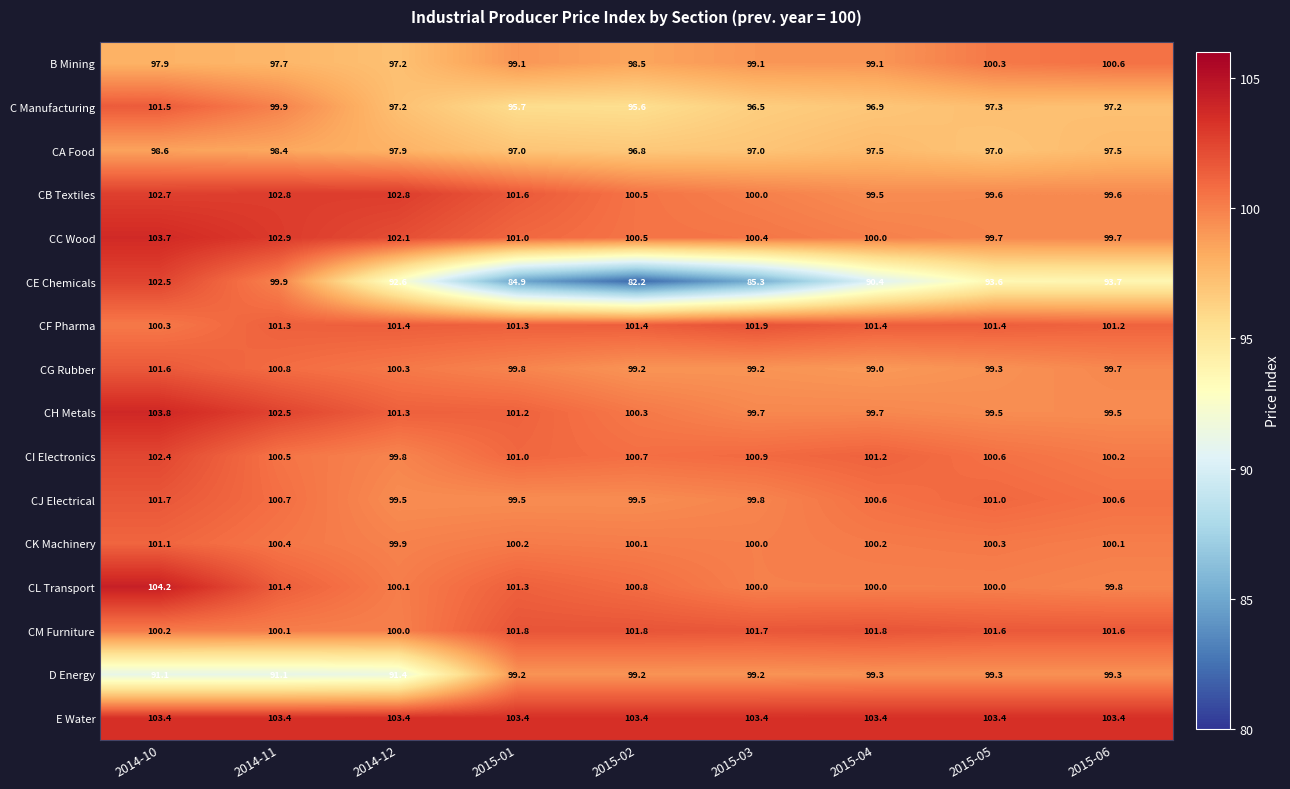

Count the number of data series in this chart.

16